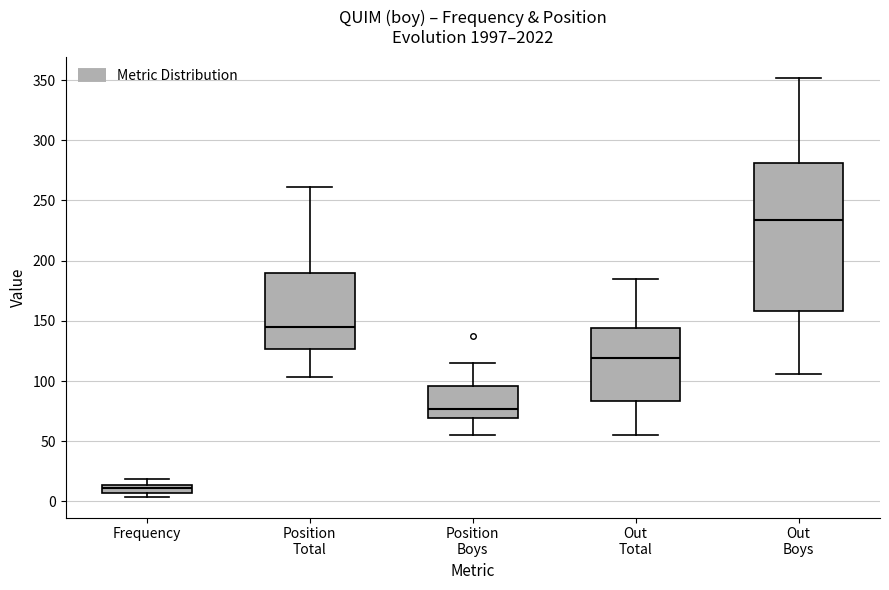

Where does the median line of the box for Frequency sit on the y-axis? The values are not printed on the chart, so give them approximately, as read against the axis.

10